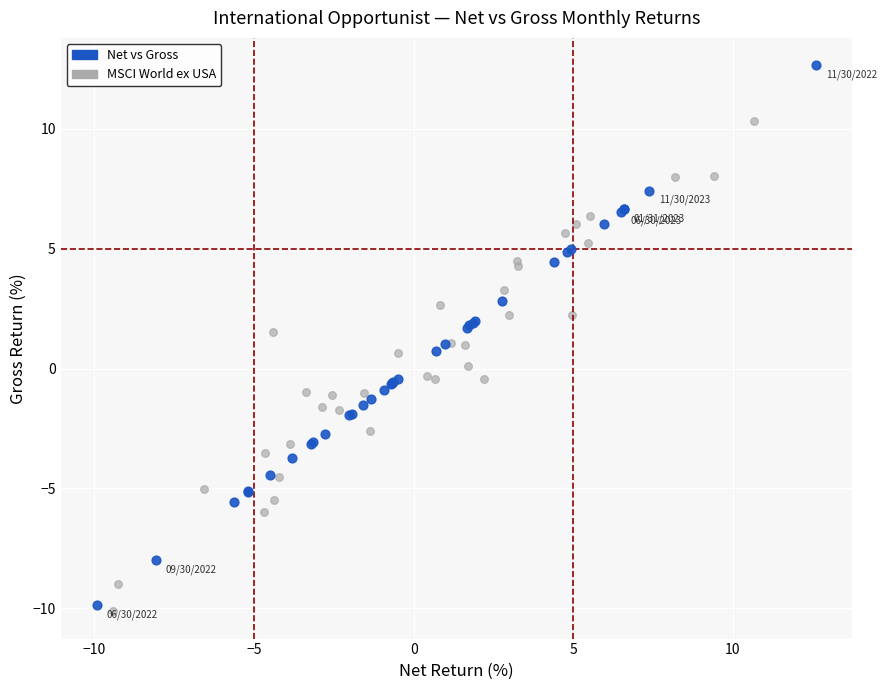

What are all the series names shown in the legend?

Net vs Gross, MSCI World ex USA